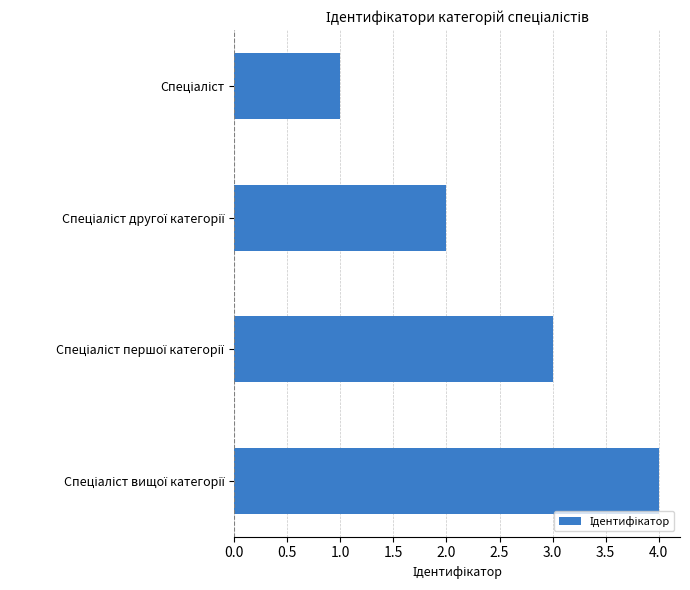

What is the smallest value displayed?

1